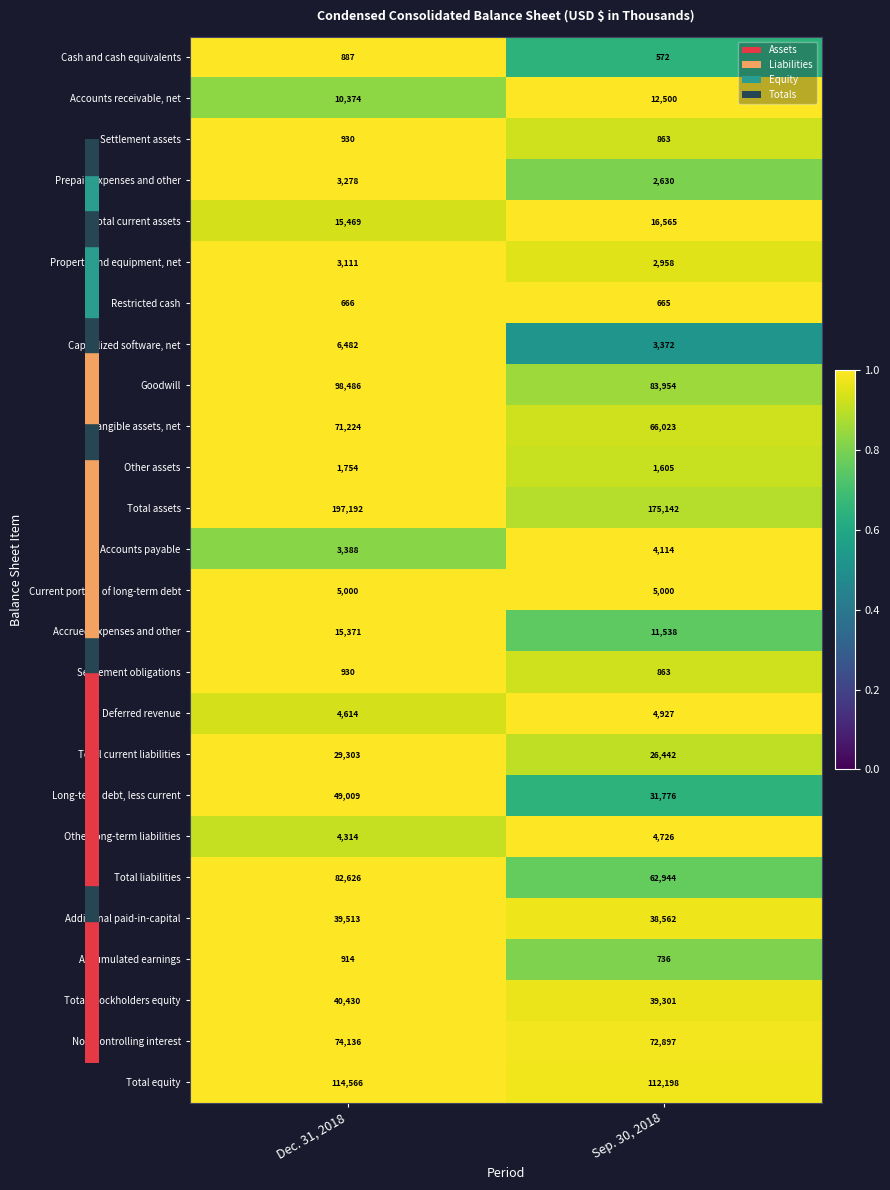

What is the total value across all series at Dec. 31, 2018?

873967